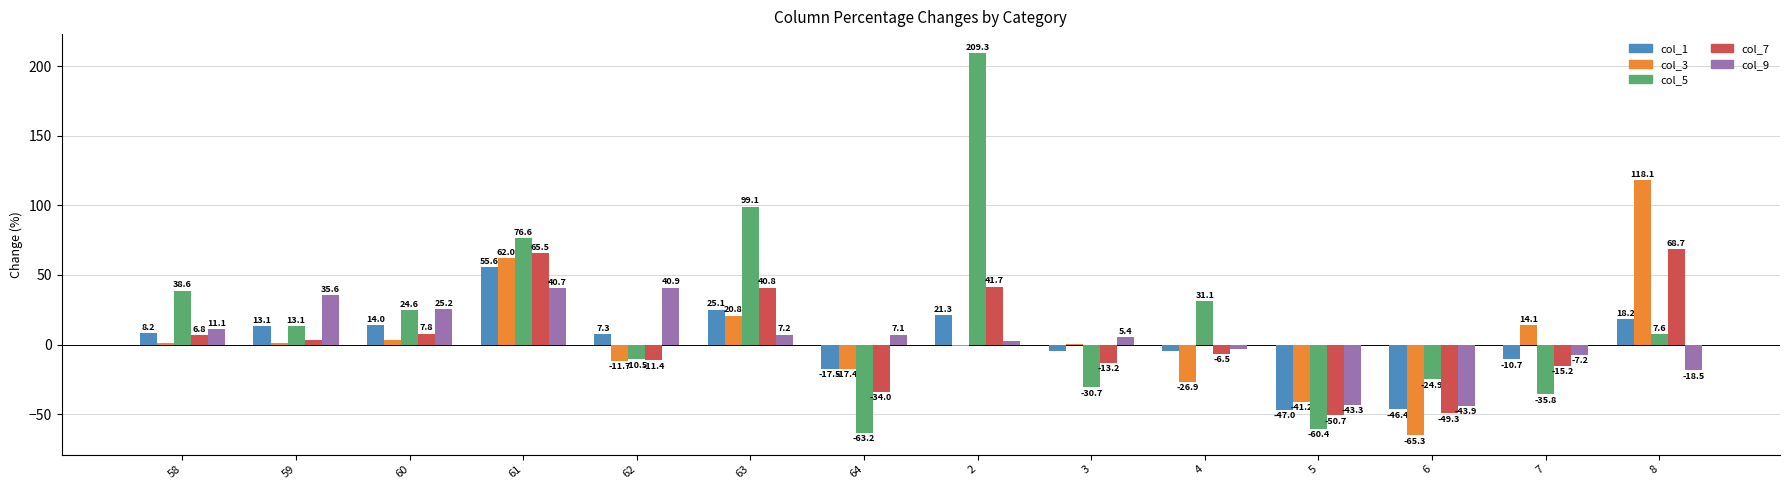

How many values in col_9 are above zero?

9